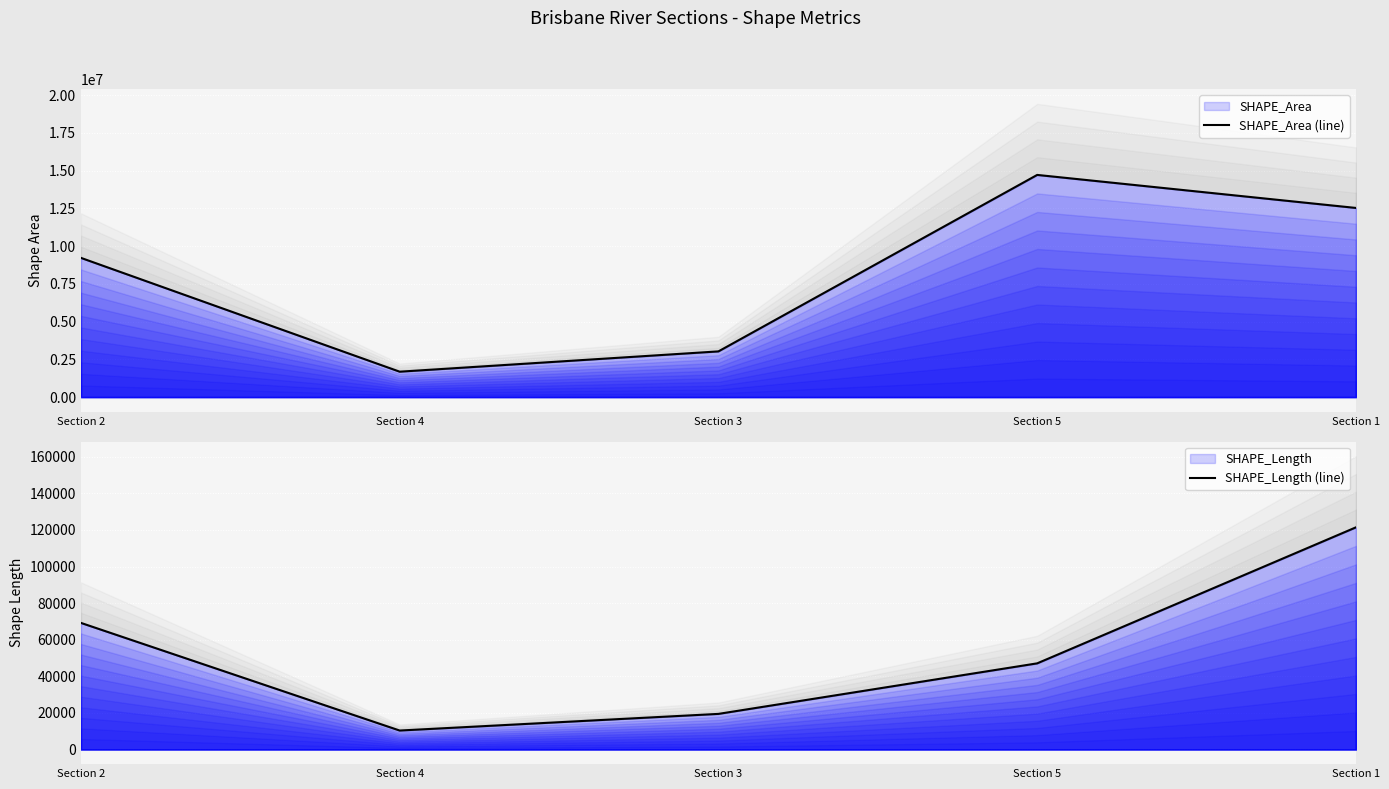

What value does the SHAPE_Length (line) series have at Section 1?

121410.3